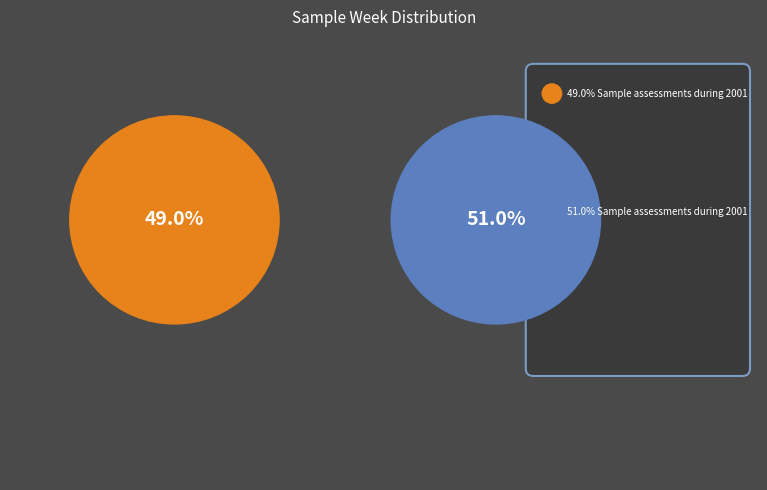

How many segments does this pie chart have?

2